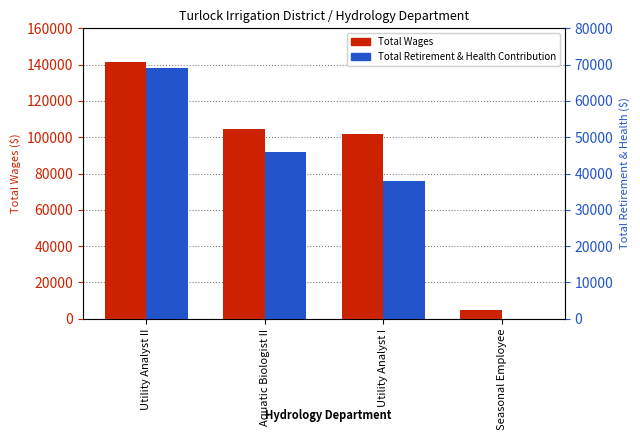

How many data points in Total Wages are above 104493?

1